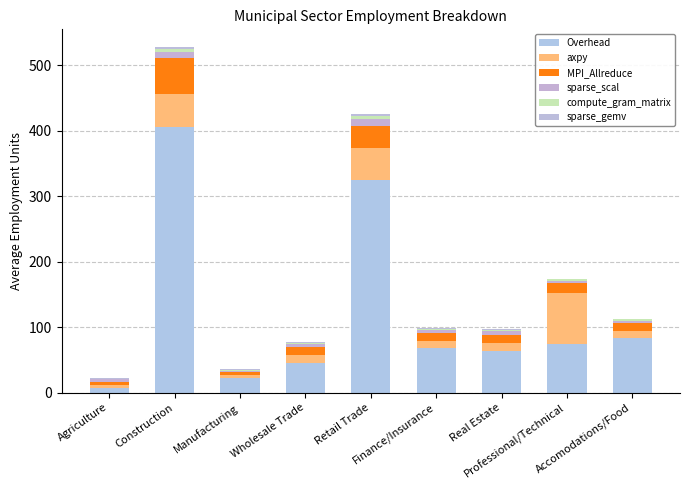

What is the label of the 1st bar from the left?

Agriculture